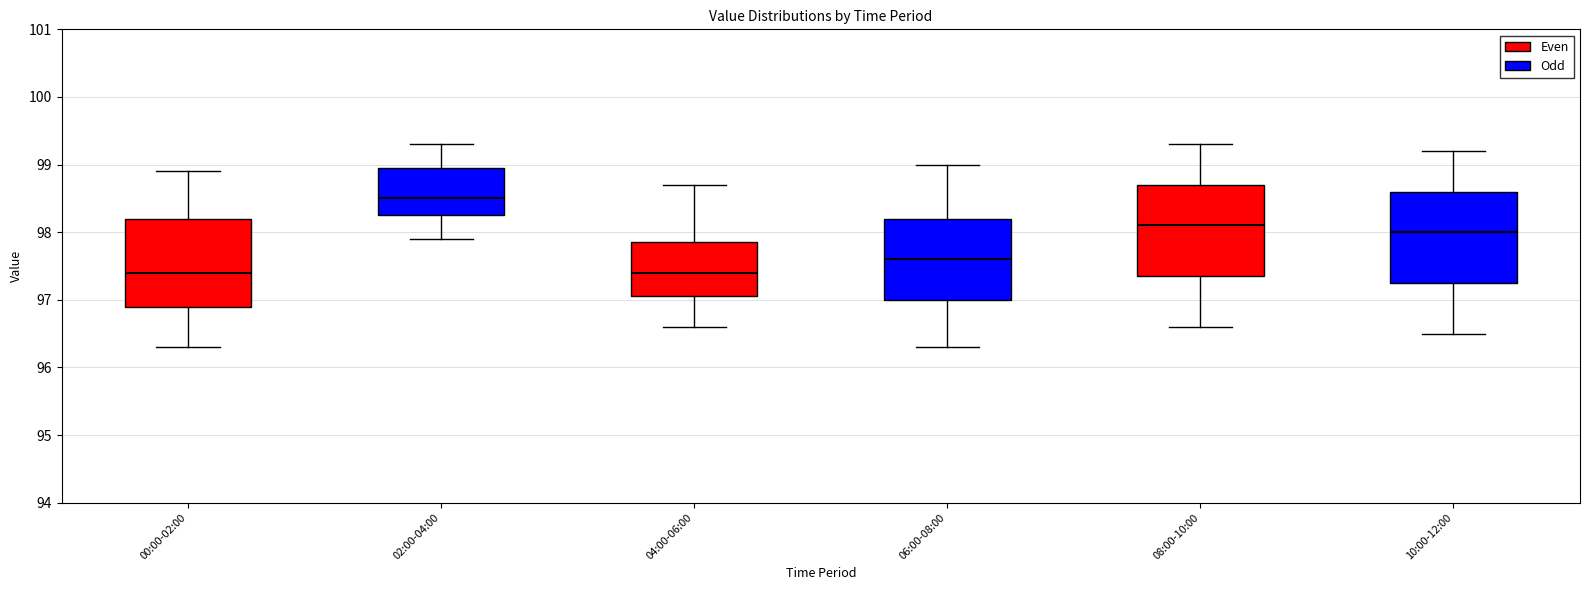

Where is the upper edge of the box for 08:00-10:00 on the y-axis? The values are not printed on the chart, so give them approximately, as read against the axis.

98.7